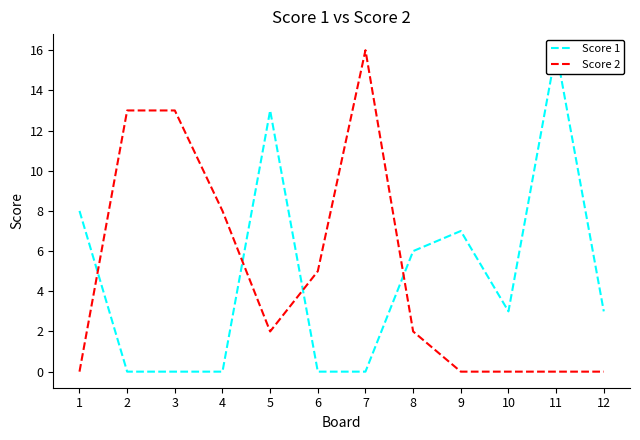

Between 3 and 7, which is larger?

3